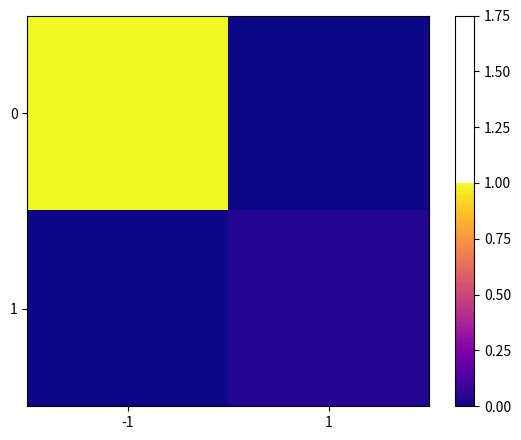

Reading left to right, transcribe all the data shown in this chart.

0: -1=1.0	1=0.0
1: -1=0.0	1=0.0